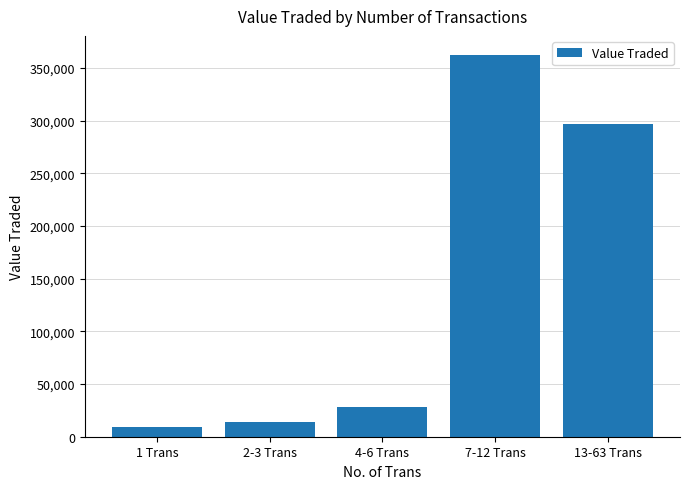

The value at 2-3 Trans is 13683. True or false?

True